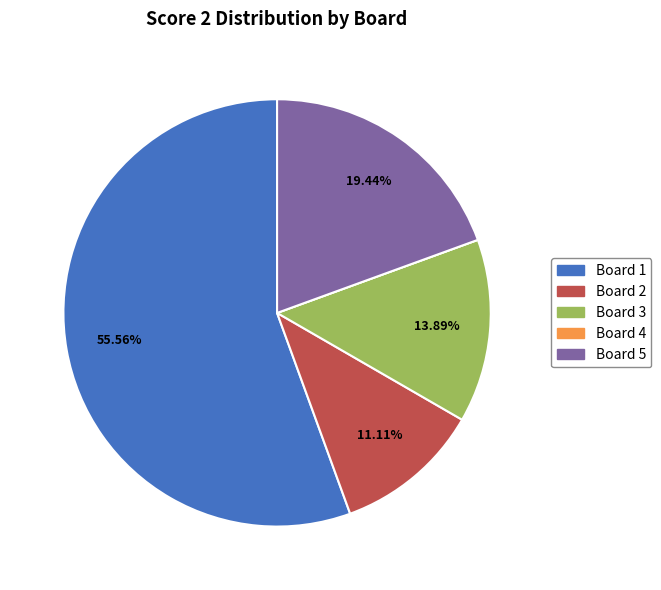

Is the sum of Board 3 and Board 1 greater than half?

Yes